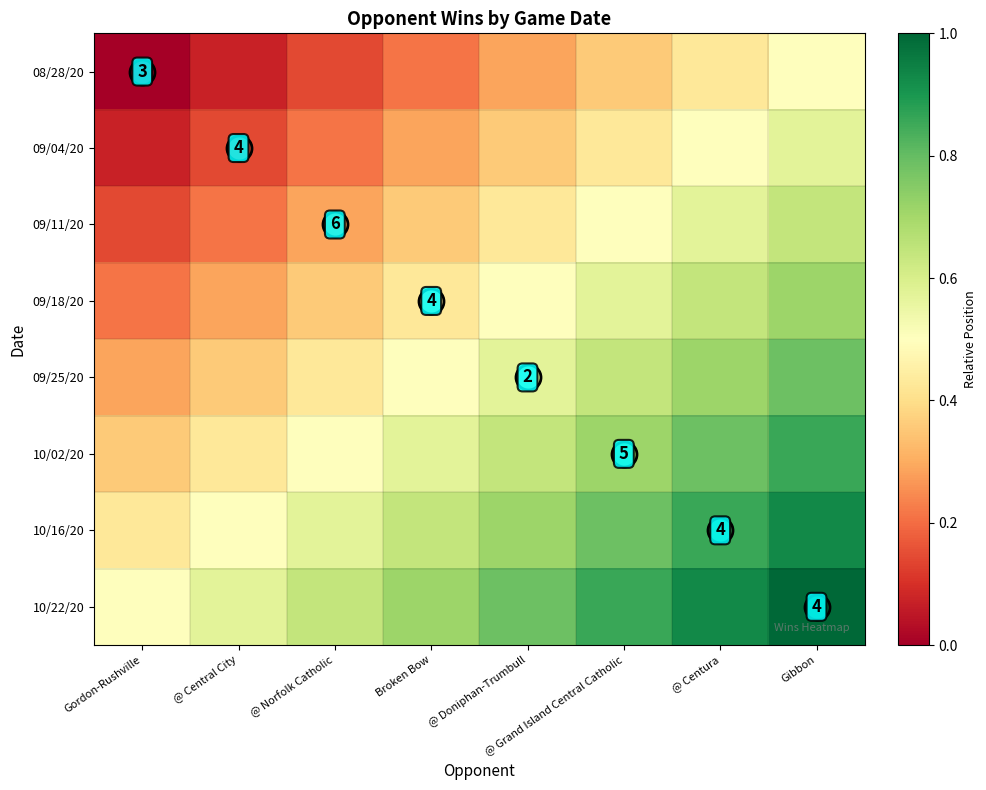

What is the total value across all series at @ Norfolk Catholic?

3.1